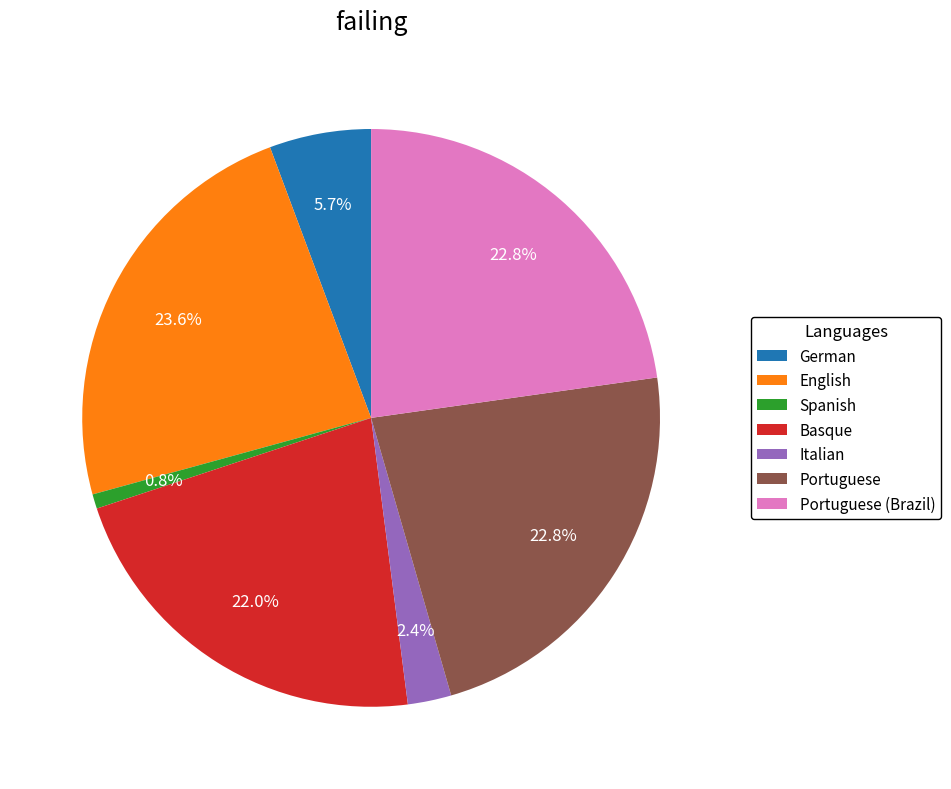

The Spanish slice represents 15% of the pie. True or false?

False